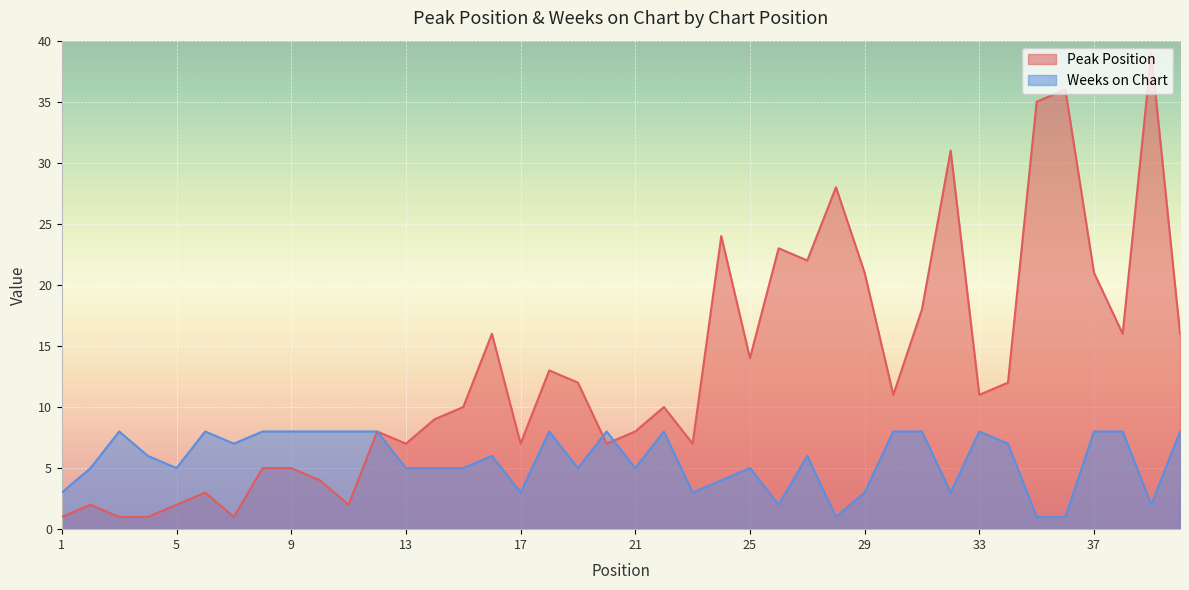

Is it true that Weeks on Chart equals 10 at 27?

False